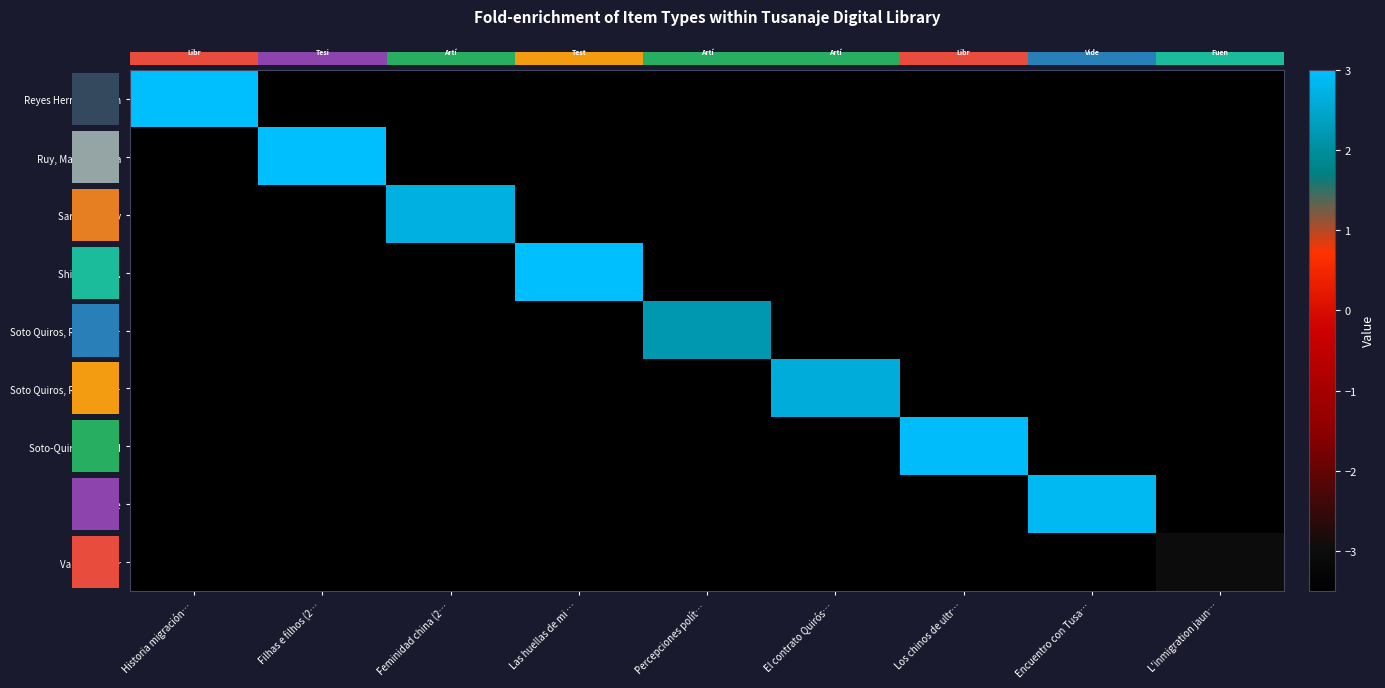

At how many categories does at least one series exceed -1?

8